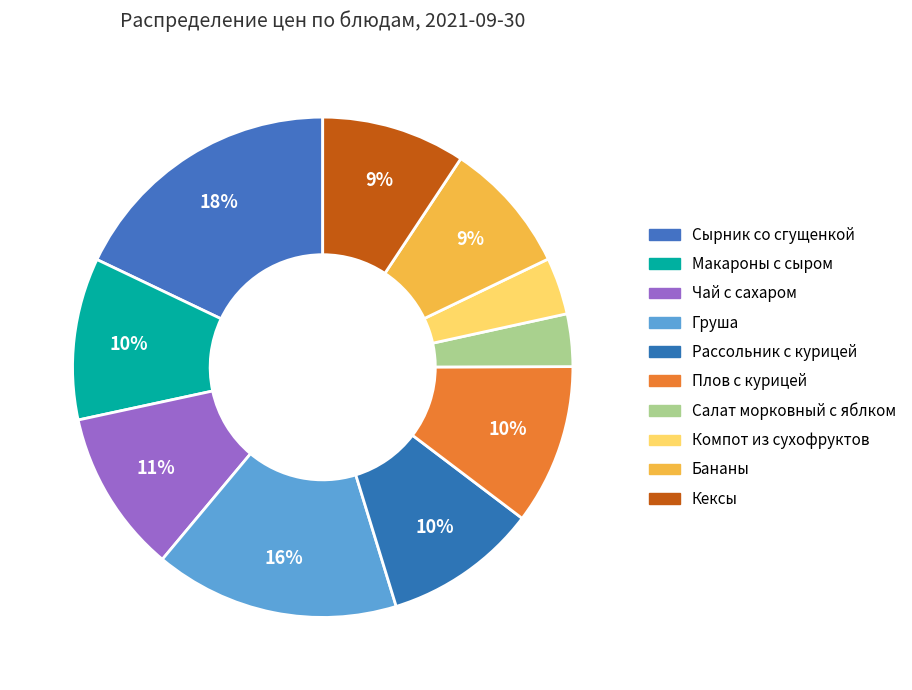

Is there any slice that represents more than half of the pie?

No